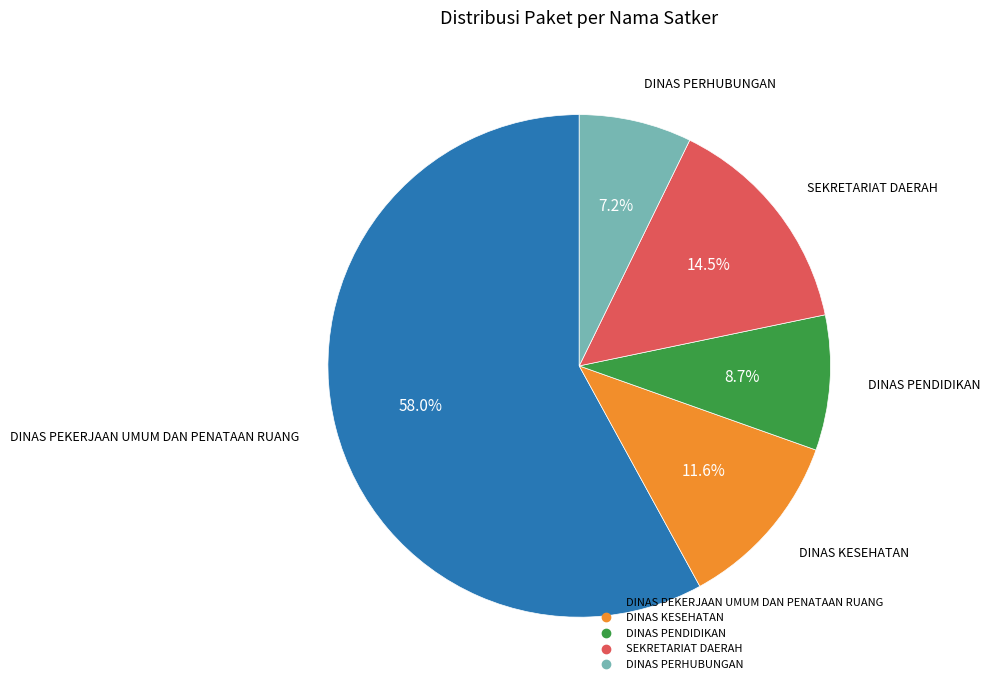

Does any single category account for the majority?

Yes